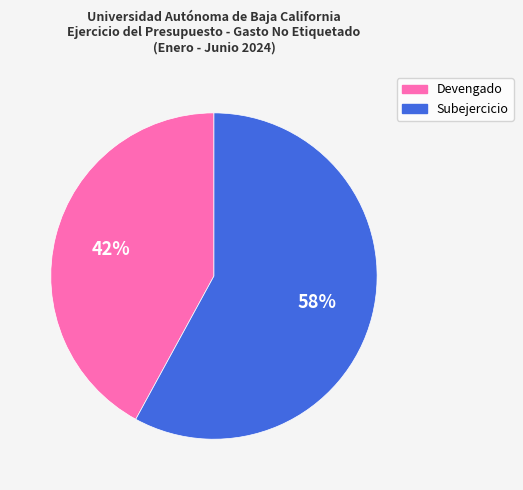

How many segments does this pie chart have?

2